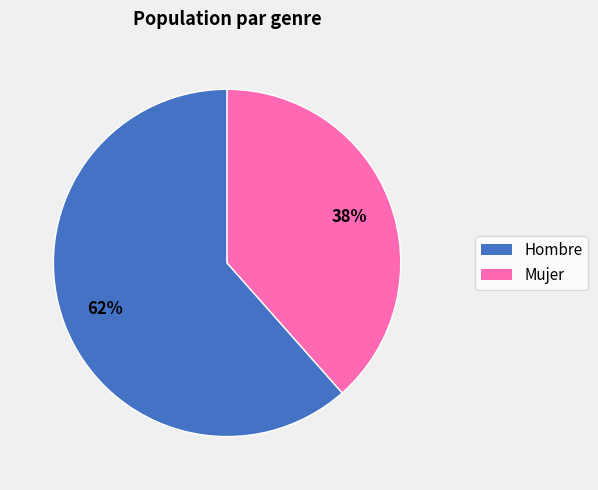

Which slice is the largest?

Hombre